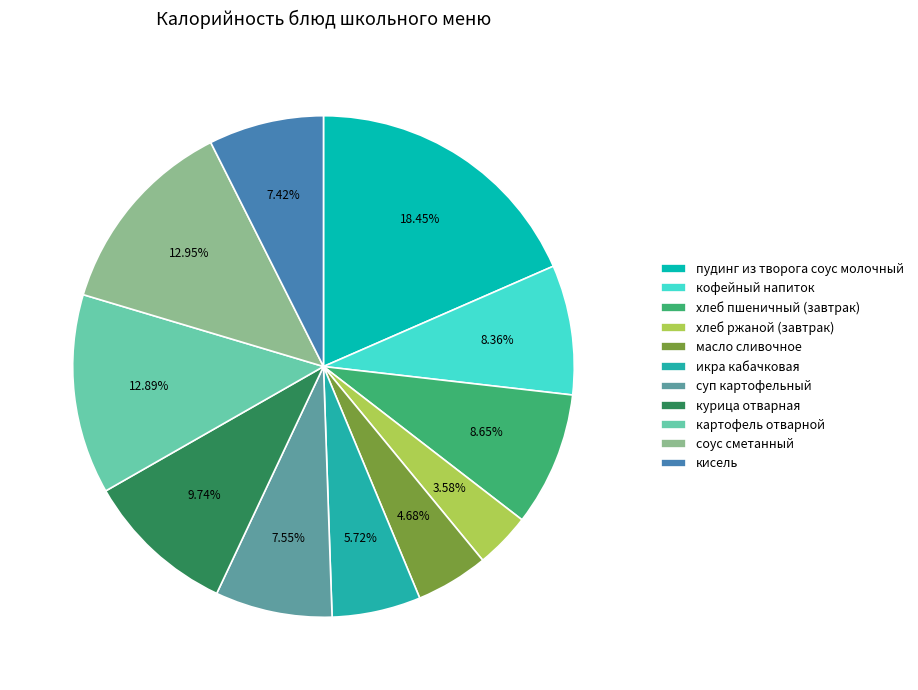

True or false: хлеб ржаной (завтрак) accounts for 4% of the total.

True